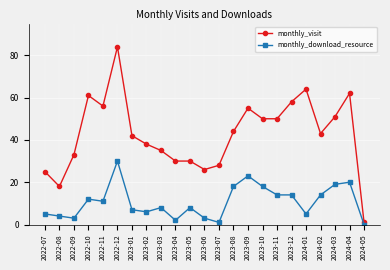

What is the label of the 8th point from the right?

2023-10